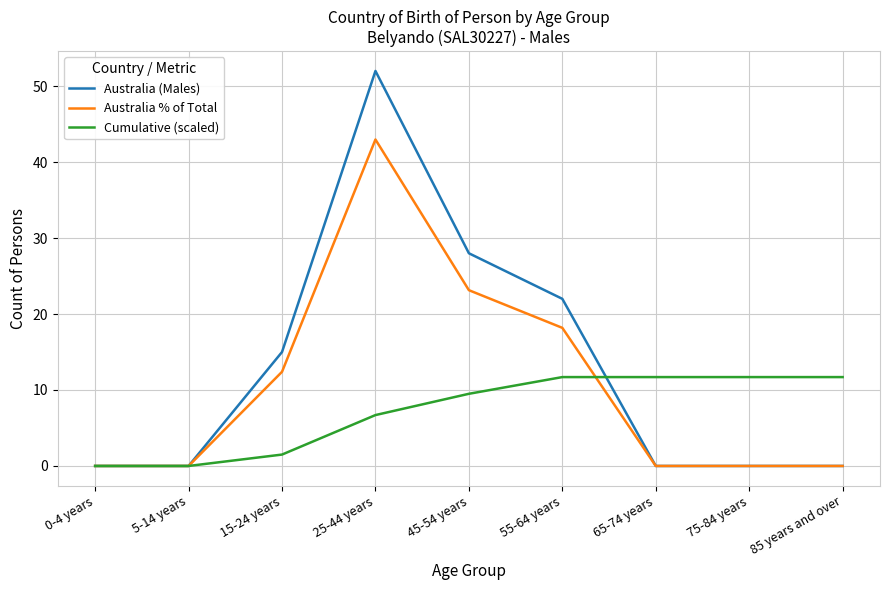

Rank the series by their average value, from lowest to highest.

Cumulative (scaled), Australia % of Total, Australia (Males)